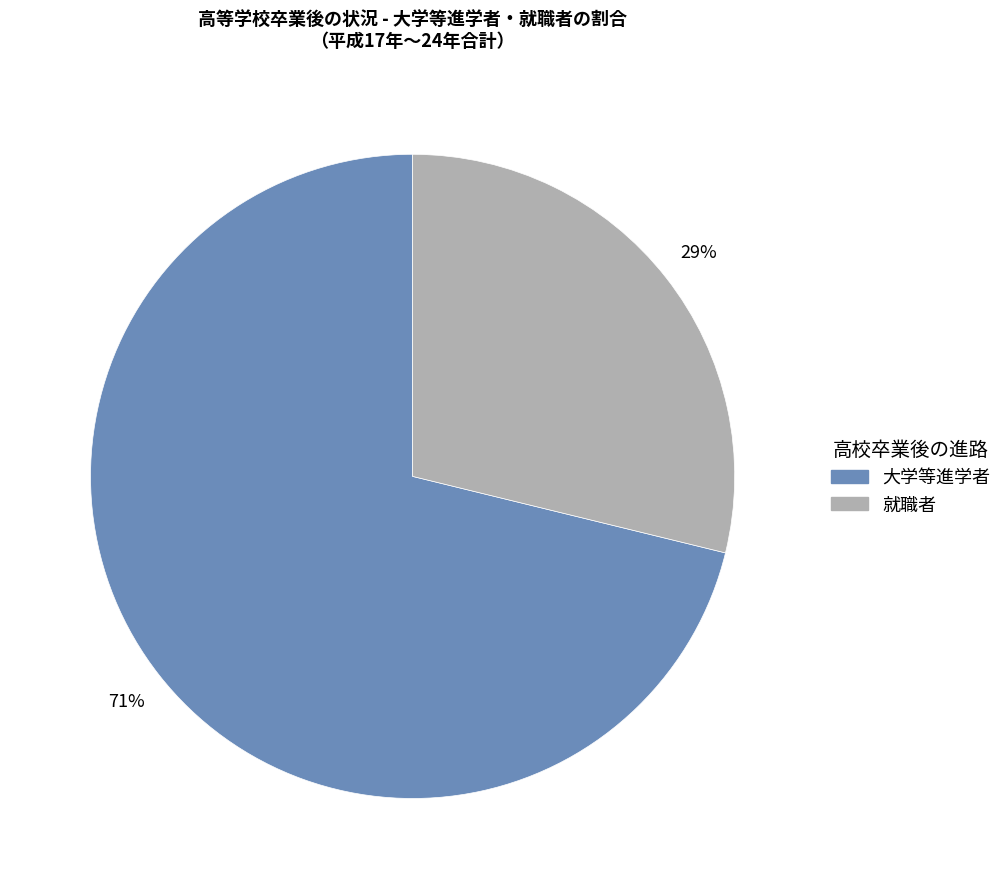

Between 就職者 and 大学等進学者, which is larger?

大学等進学者